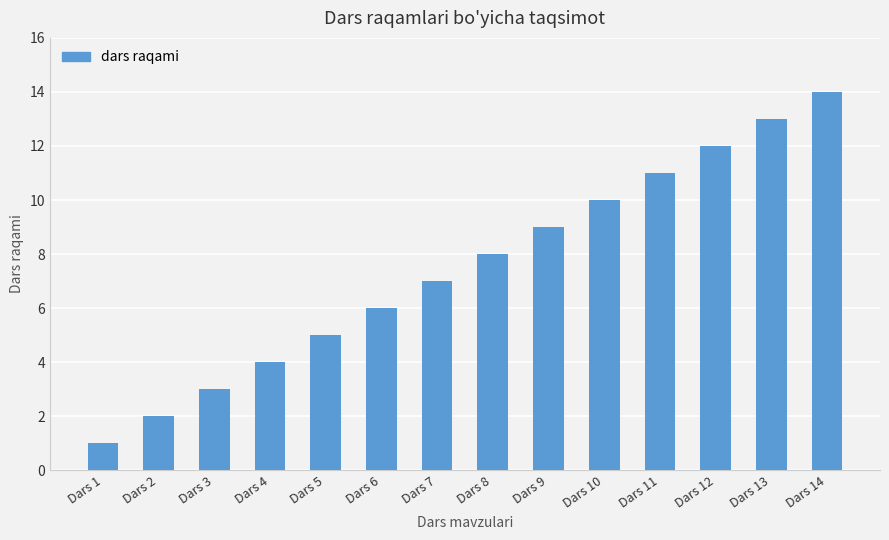

What is the value of the 12th bar from the left?

12